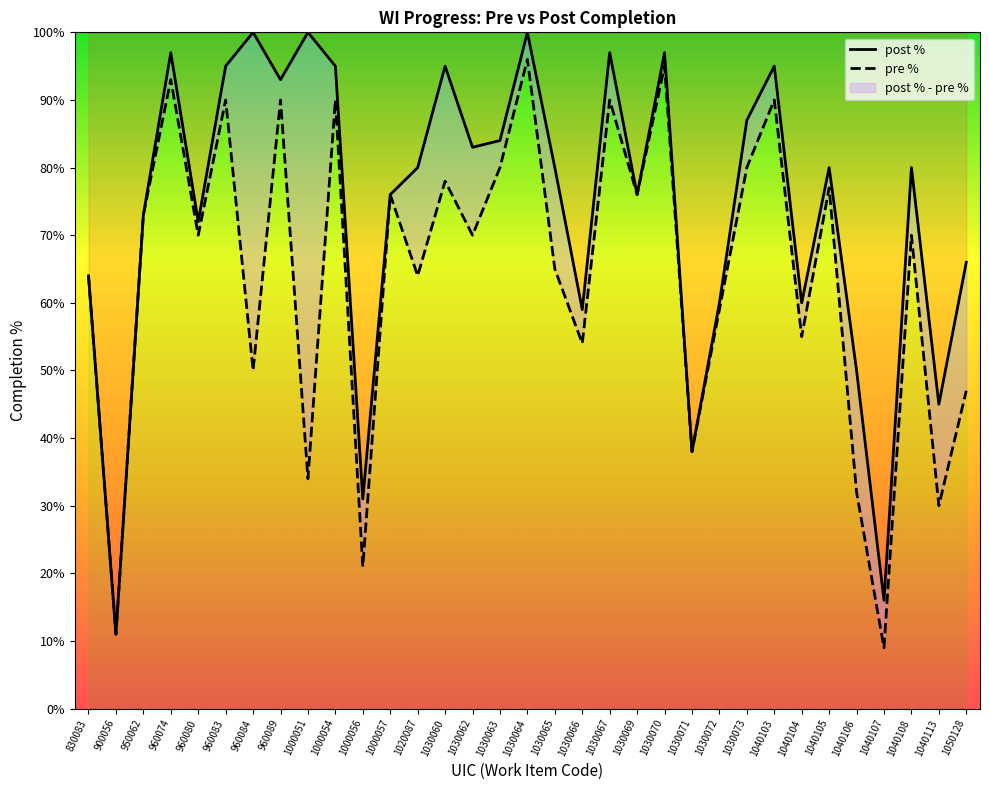

Rank the series by their maximum value, from lowest to highest.

pre %, post %